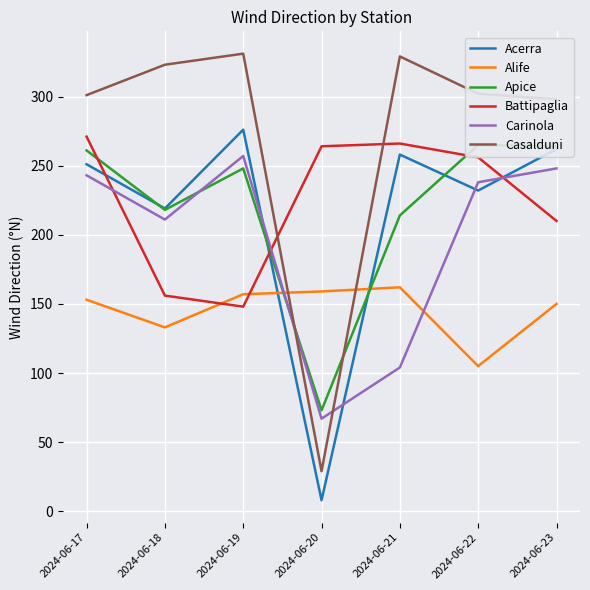

Between 2024-06-23 and 2024-06-21, which is larger?

2024-06-23